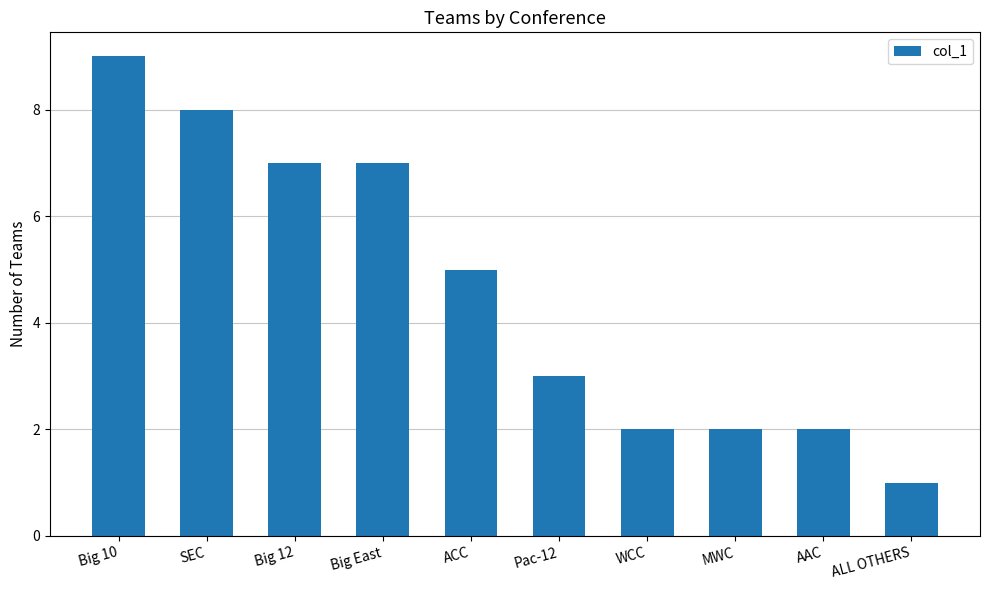

What is the ratio of the value at MWC to the value at ALL OTHERS?

2.0